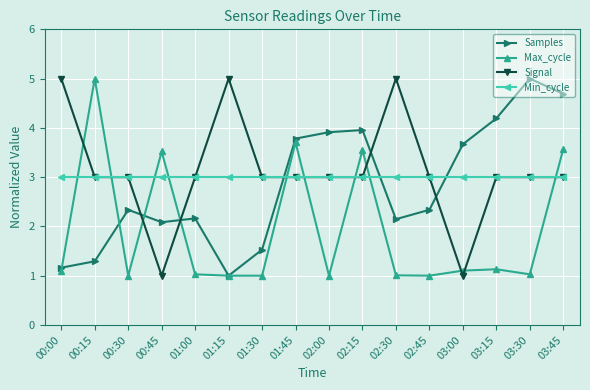

Between 00:45 and 03:15, which series saw the biggest shift?

Max_cycle